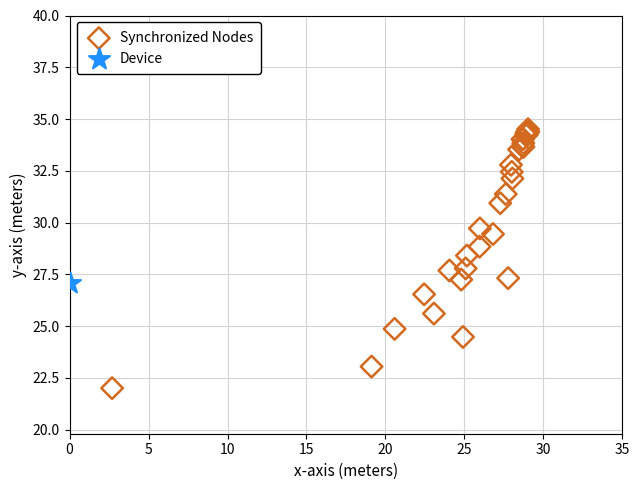

What are all the series names shown in the legend?

Synchronized Nodes, Device